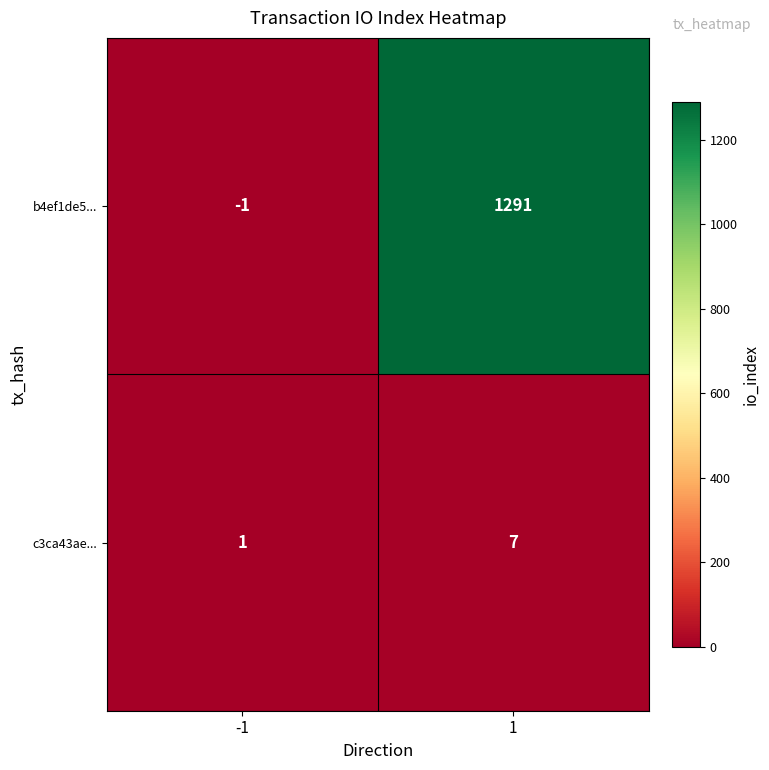

How many categories are shown in the chart?

2